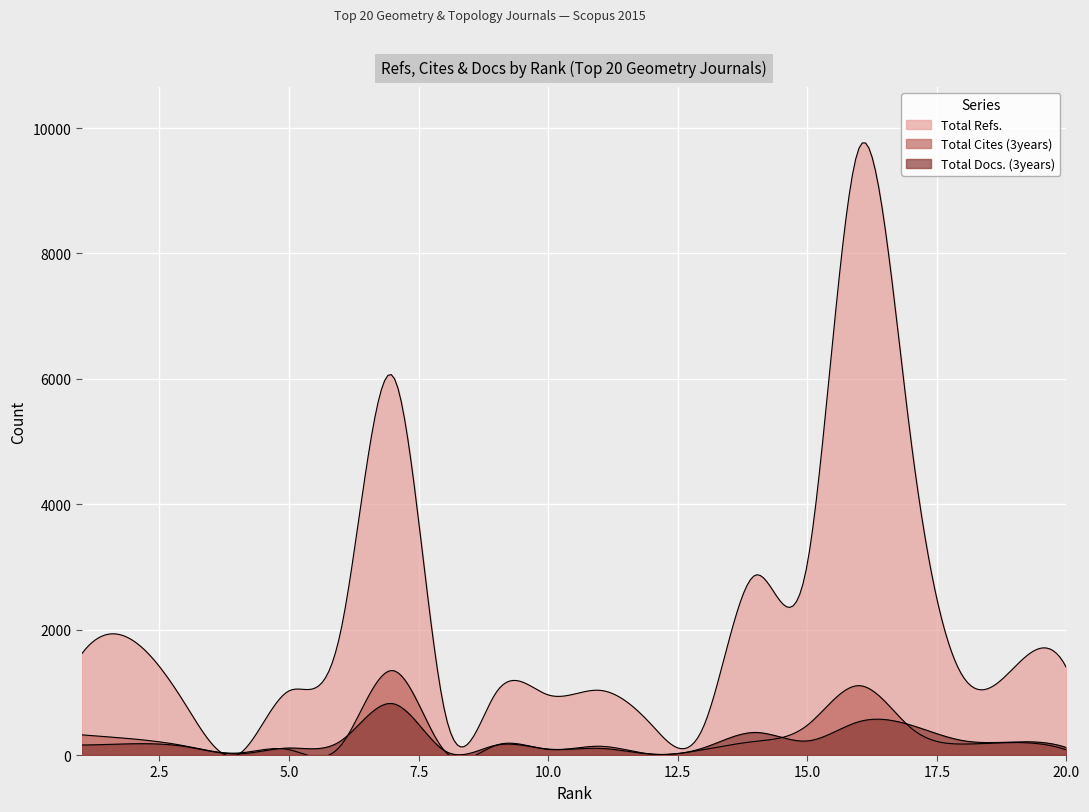

Which category has the highest value in the Total Refs. series?

16